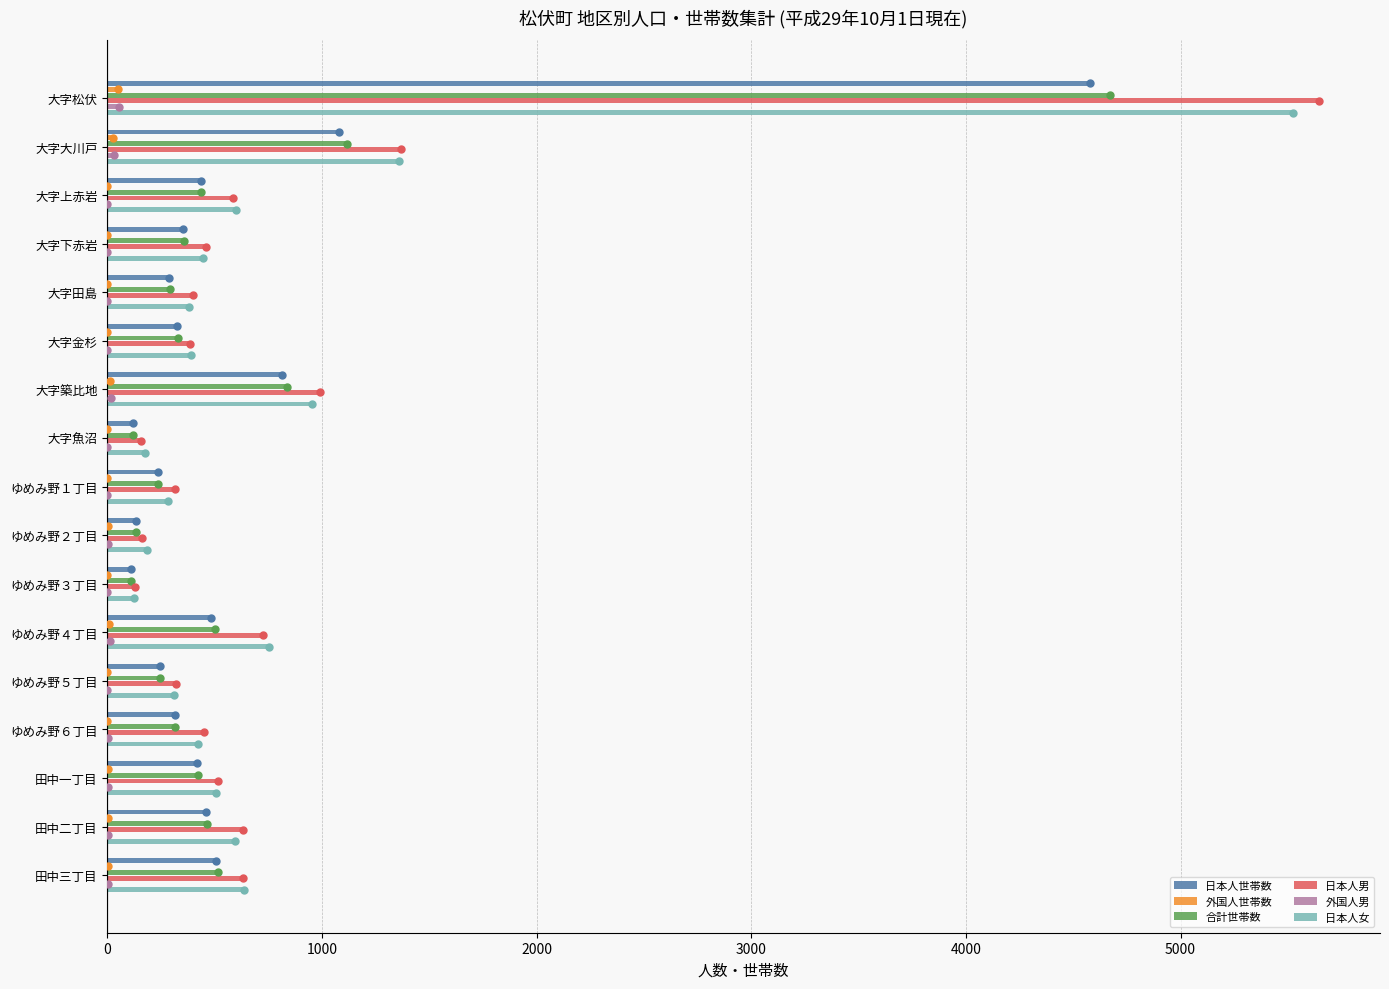

At which category does the chart reach its peak across all series?

大字松伏